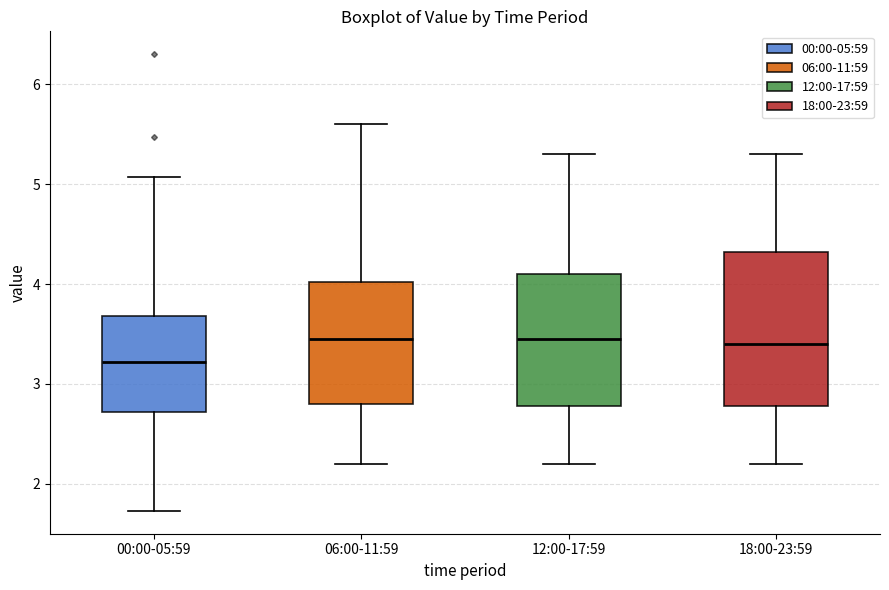

Comparing the boxes themselves (not the whiskers), which one is the tallest?

18:00-23:59